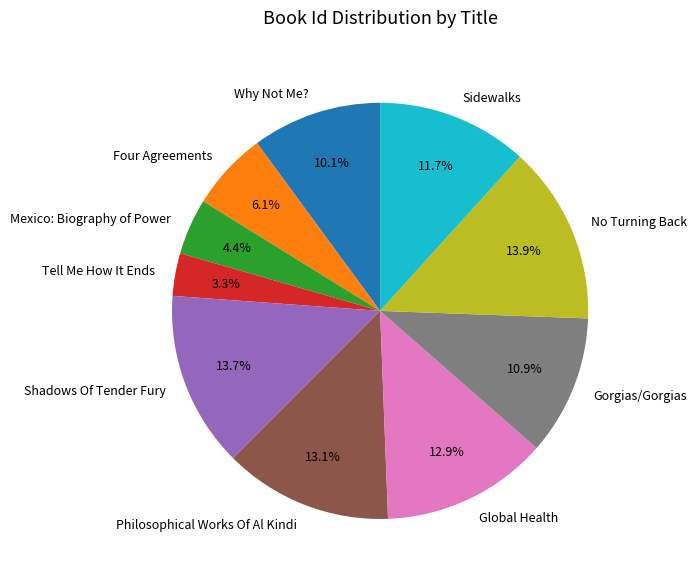

True or false: Philosophical Works Of Al Kindi accounts for 13% of the total.

True